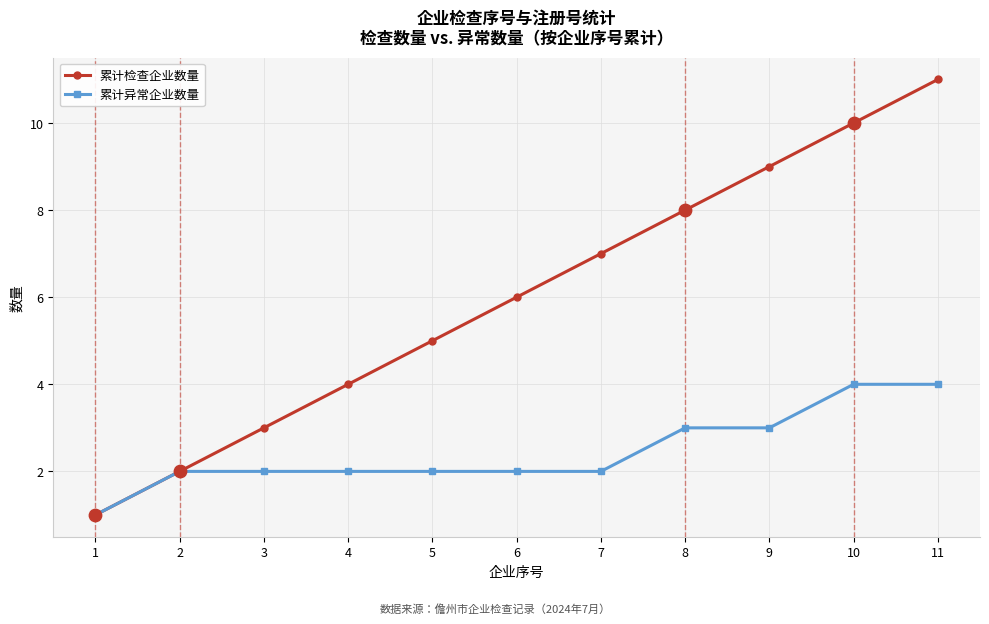

What is the total value across all series at 1?

2